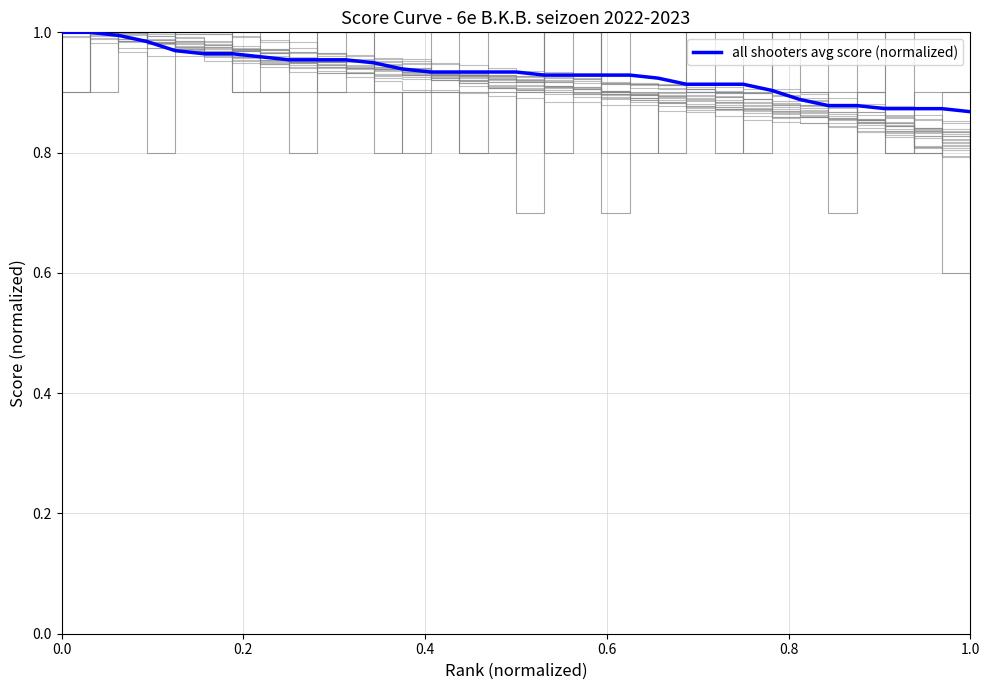

Does the chart display data point markers on the line(s)?

No